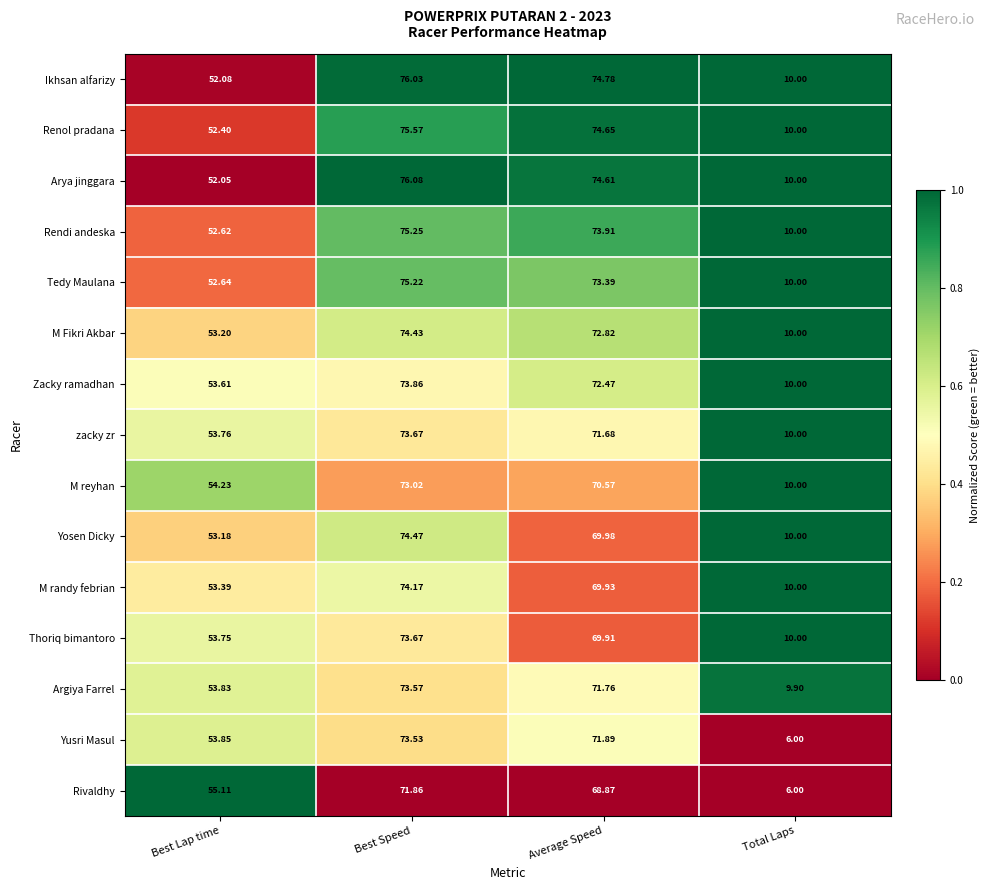

Is the value of Thoriq bimantoro at Total Laps greater than the value of M Fikri Akbar at Average Speed?

No